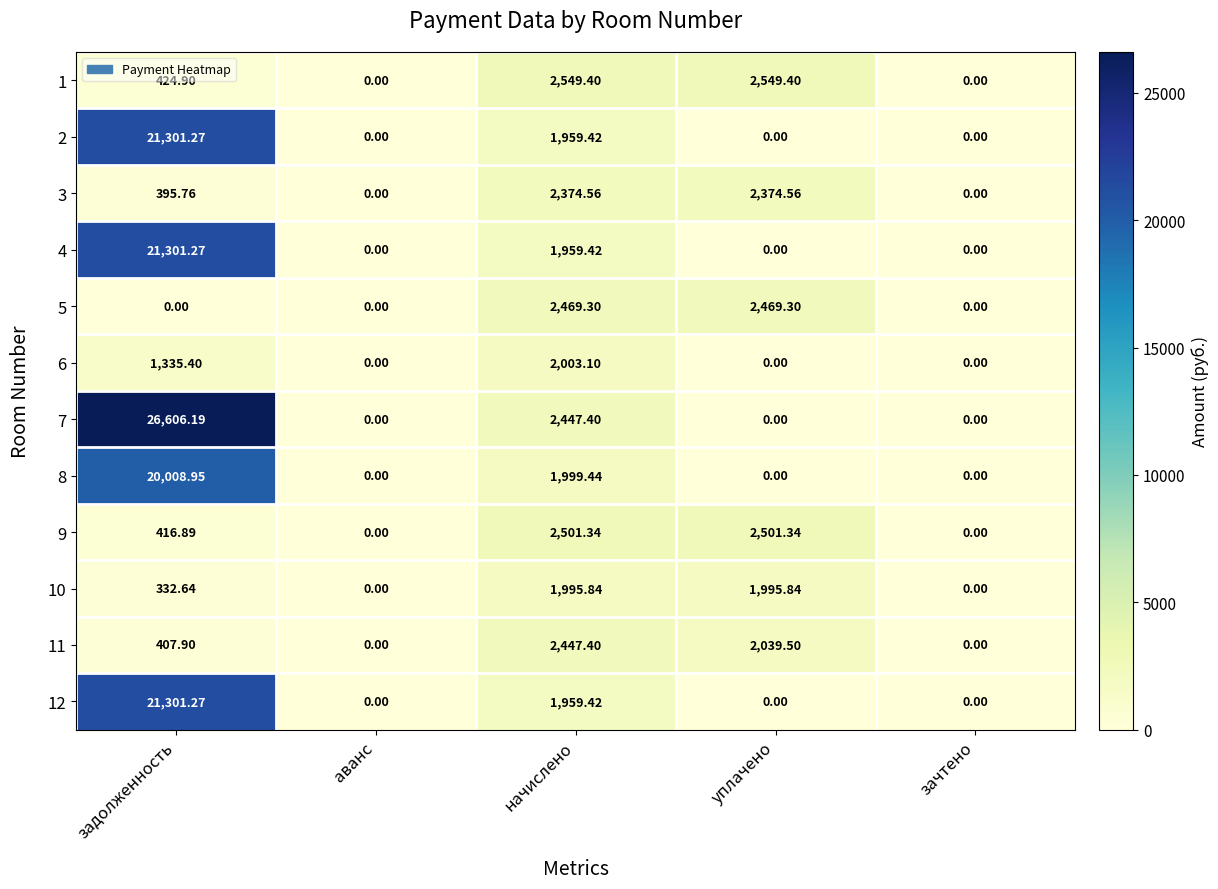

At which category is the sum across all series the highest?

задолженность